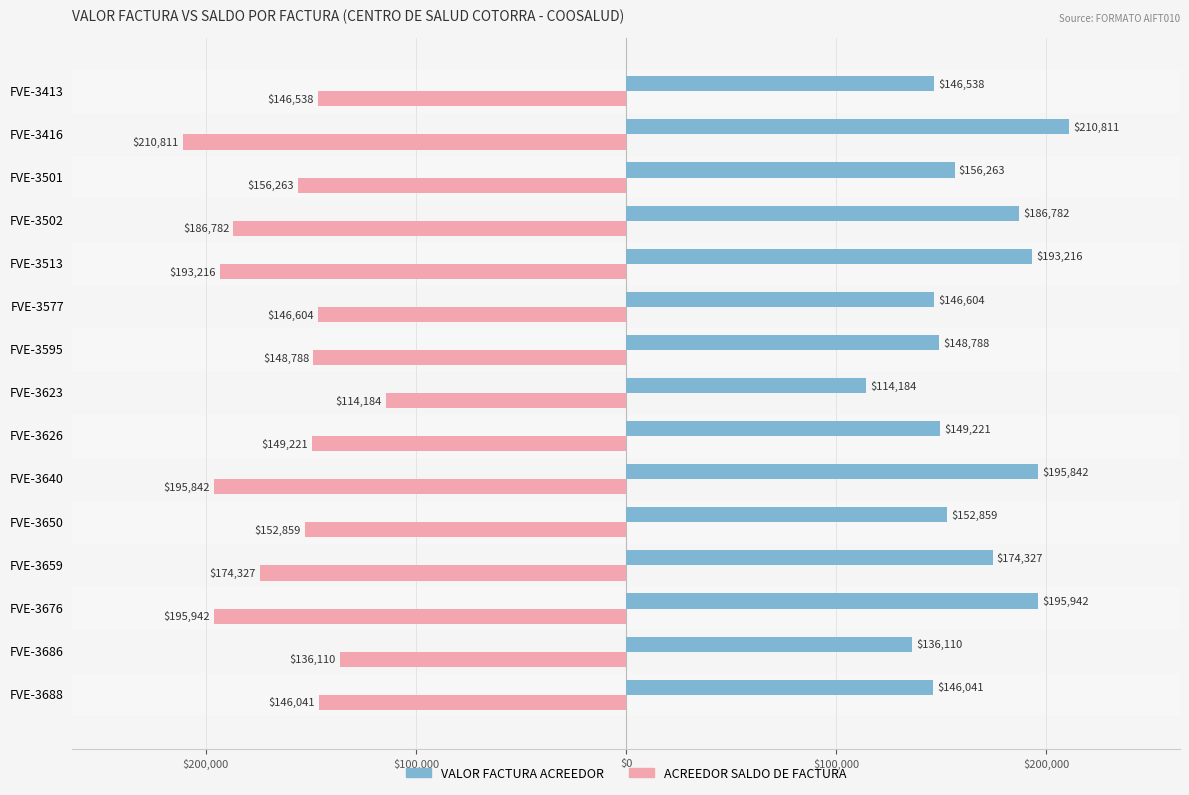

What are all the series names shown in the legend?

VALOR FACTURA ACREEDOR, ACREEDOR SALDO DE FACTURA